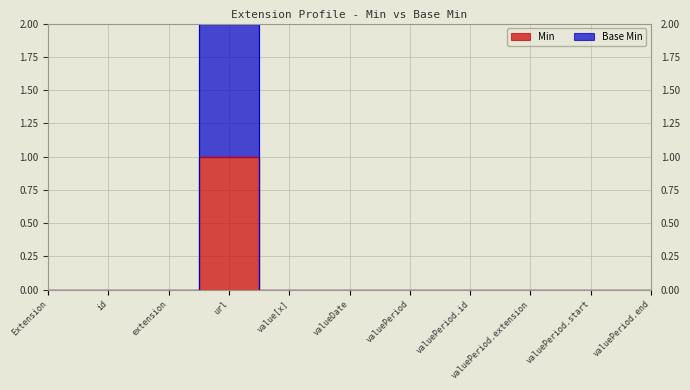

Which series has the largest range (max minus min)?

Base Min